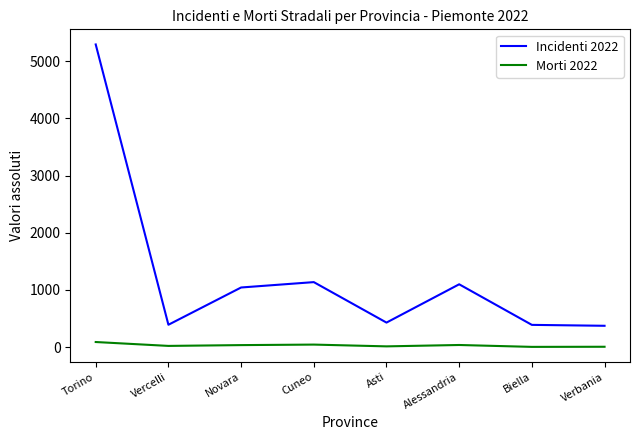

True or false: Incidenti 2022 and Morti 2022 intersect in this chart.

False